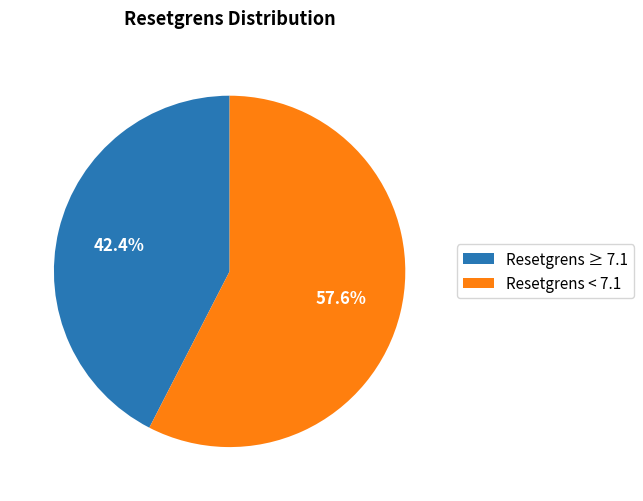

How many segments does this pie chart have?

2